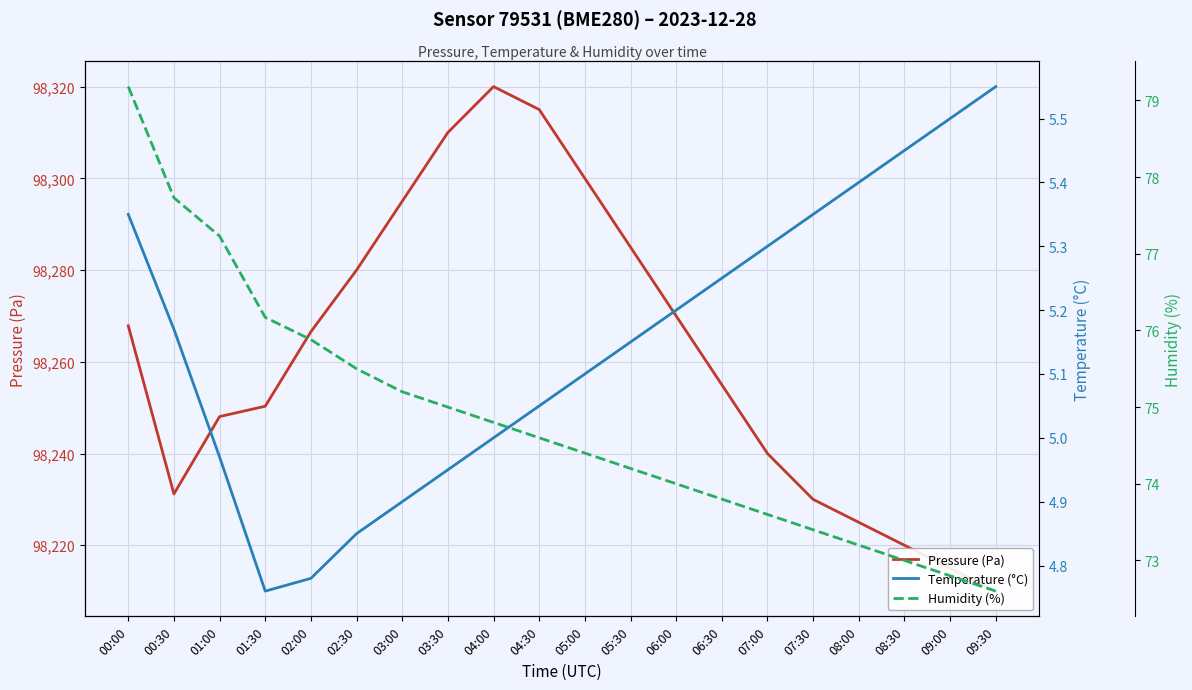

Reading left to right, list all the values displayed in this chart.

Pressure (Pa): 00:00=98267.8	00:30=98231.2	01:00=98248.1	01:30=98250.3	02:00=98266.6	02:30=98280.0	03:00=98295.0	03:30=98310.0	04:00=98320.0	04:30=98315.0	05:00=98300.0	05:30=98285.0	06:00=98270.0	06:30=98255.0	07:00=98240.0	07:30=98230.0	08:00=98225.0	08:30=98220.0	09:00=98215.0	09:30=98210.0
Temperature (°C): 00:00=5.3	00:30=5.2	01:00=5.0	01:30=4.8	02:00=4.8	02:30=4.8	03:00=4.9	03:30=5.0	04:00=5.0	04:30=5.0	05:00=5.1	05:30=5.2	06:00=5.2	06:30=5.2	07:00=5.3	07:30=5.3	08:00=5.4	08:30=5.5	09:00=5.5	09:30=5.5
Humidity (%): 00:00=79.2	00:30=77.7	01:00=77.2	01:30=76.2	02:00=75.9	02:30=75.5	03:00=75.2	03:30=75.0	04:00=74.8	04:30=74.6	05:00=74.4	05:30=74.2	06:00=74.0	06:30=73.8	07:00=73.6	07:30=73.4	08:00=73.2	08:30=73.0	09:00=72.8	09:30=72.6